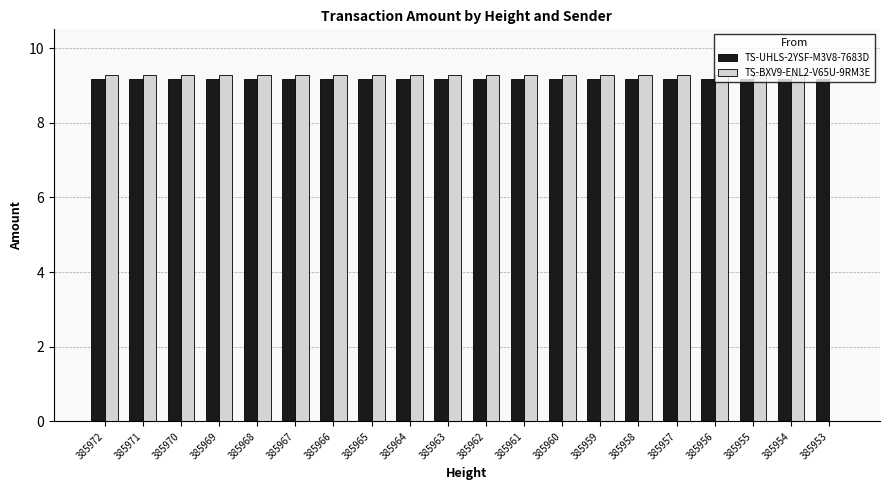

How many series are shown in this chart?

2